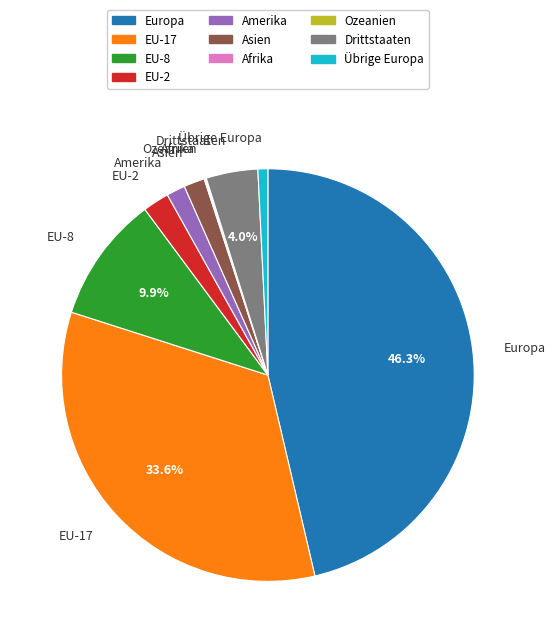

The EU-8 slice represents 16% of the pie. True or false?

False